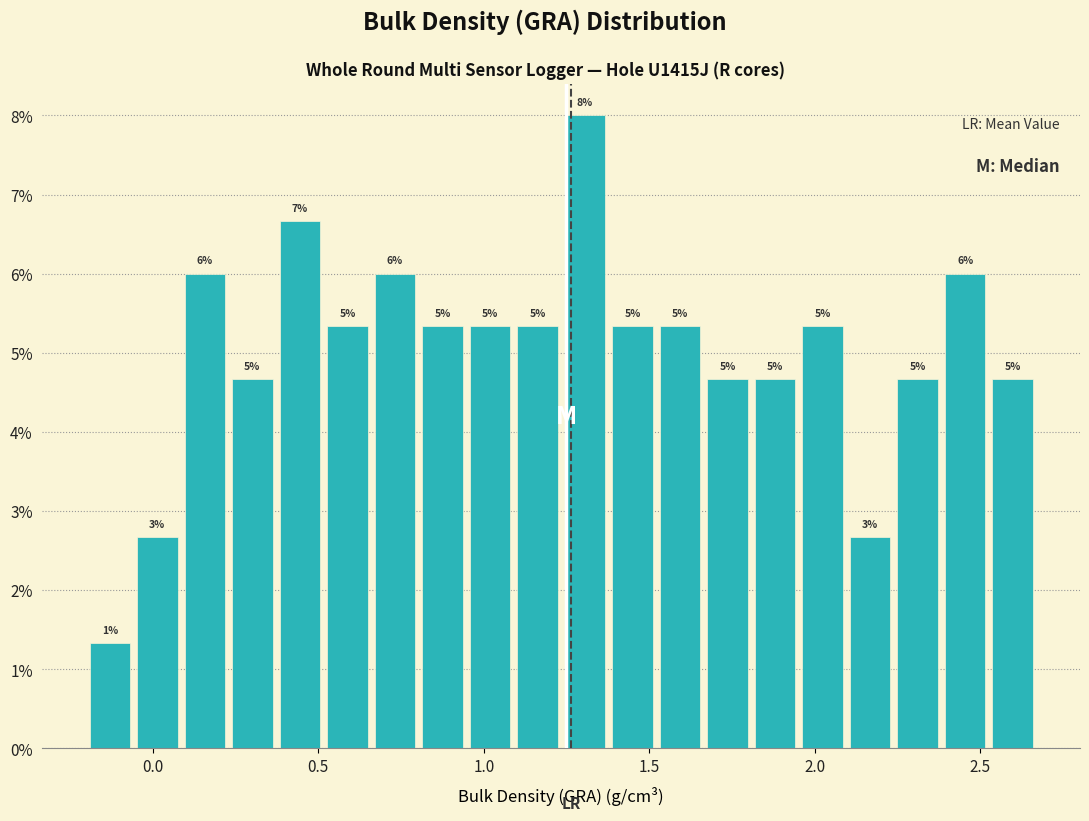

Read against the x-axis, roughly where is the centre of the tallest bar?

1.30